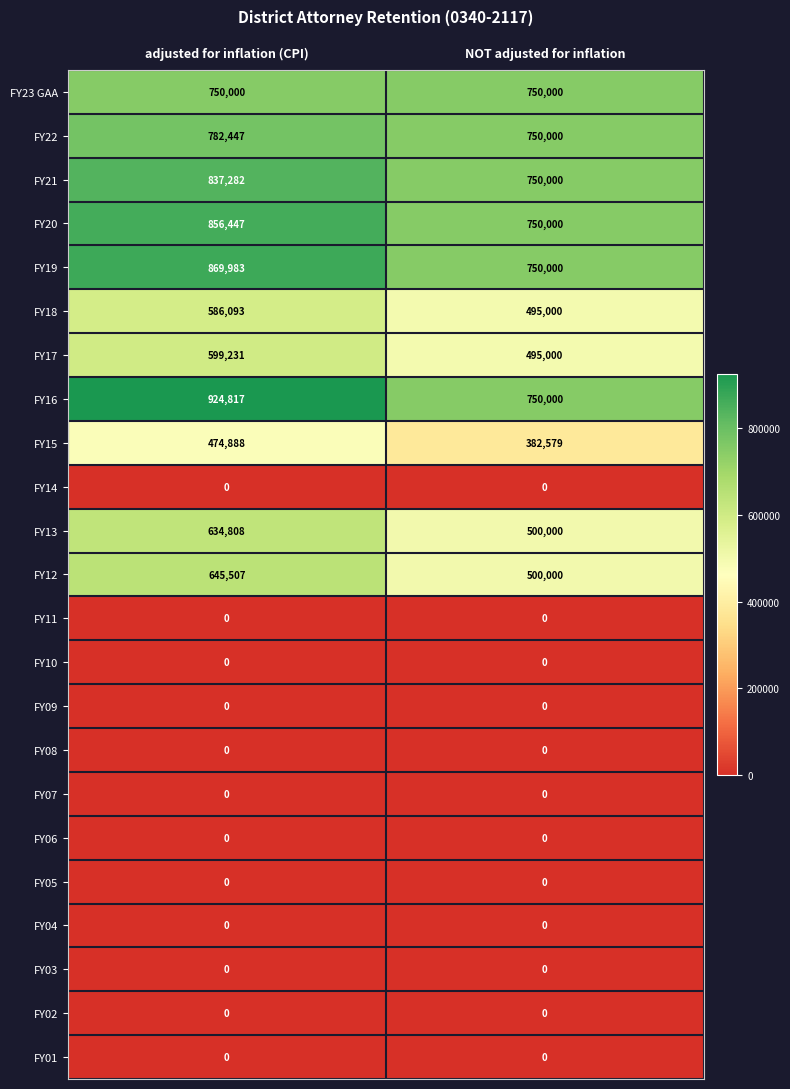

What is the total value across all series at adjusted for inflation (CPI)?

7961503